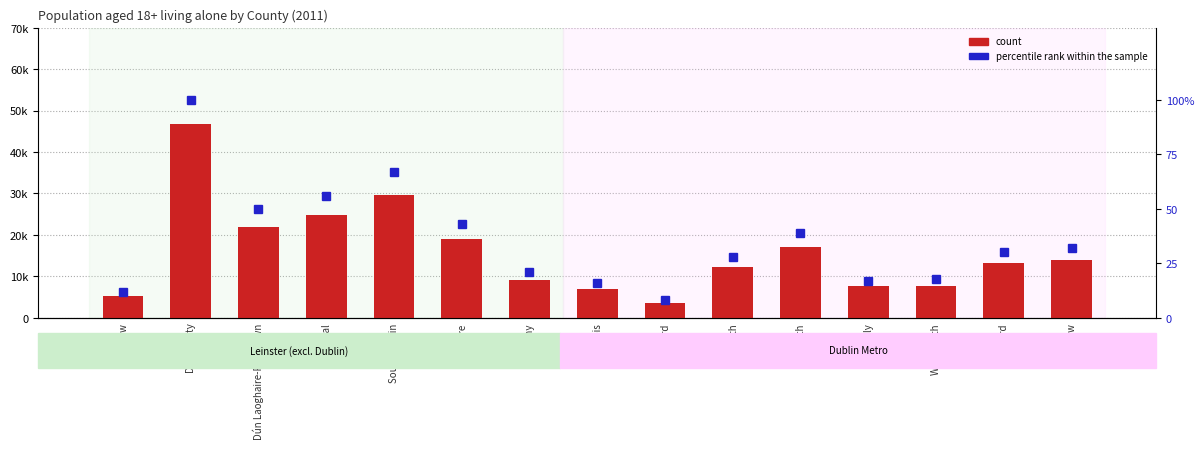

What is the value of the percentile rank within the sample bar at the 8th from the left?

16